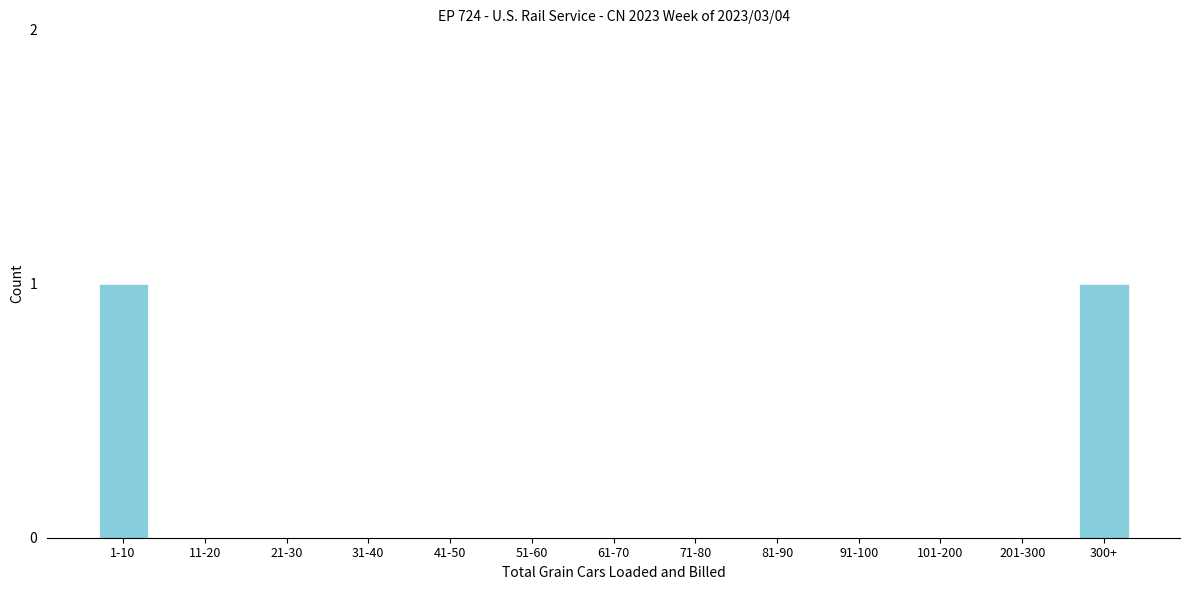

Reading left to right, list all the values displayed in this chart.

1-10=1	11-20=0	21-30=0	31-40=0	41-50=0	51-60=0	61-70=0	71-80=0	81-90=0	91-100=0	101-200=0	201-300=0	300+=1